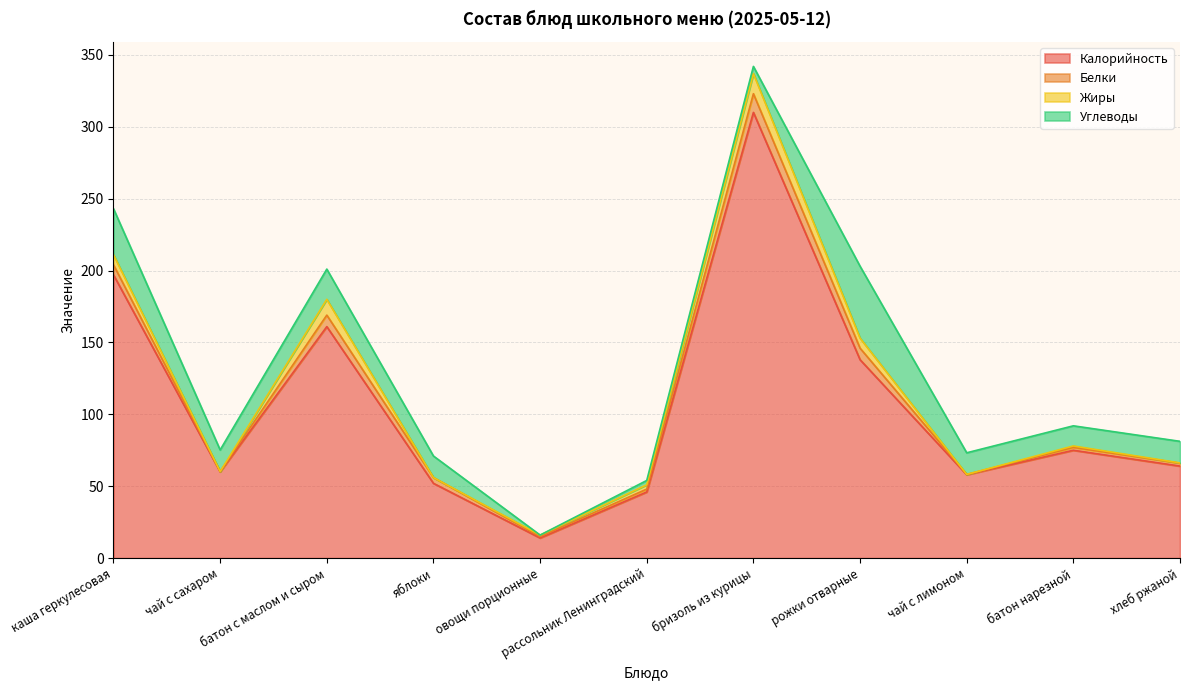

Reading right to left, extract all data points from this chart.

Калорийность: 64.0	75.0	58.0	138.0	310.0	46.0	14.0	52.0	161.0	60.0	197.0
Белки: 2.0	2.0	0.2	8.0	13.0	2.0	1.0	4.0	8.0	0.2	7.0
Жиры: 0.2	1.0	0.0	7.0	14.0	3.0	1.0	0.0	11.0	0.0	7.0
Углеводы: 15.0	14.0	15.0	50.0	5.0	3.0	0.0	15.0	21.0	15.0	32.0